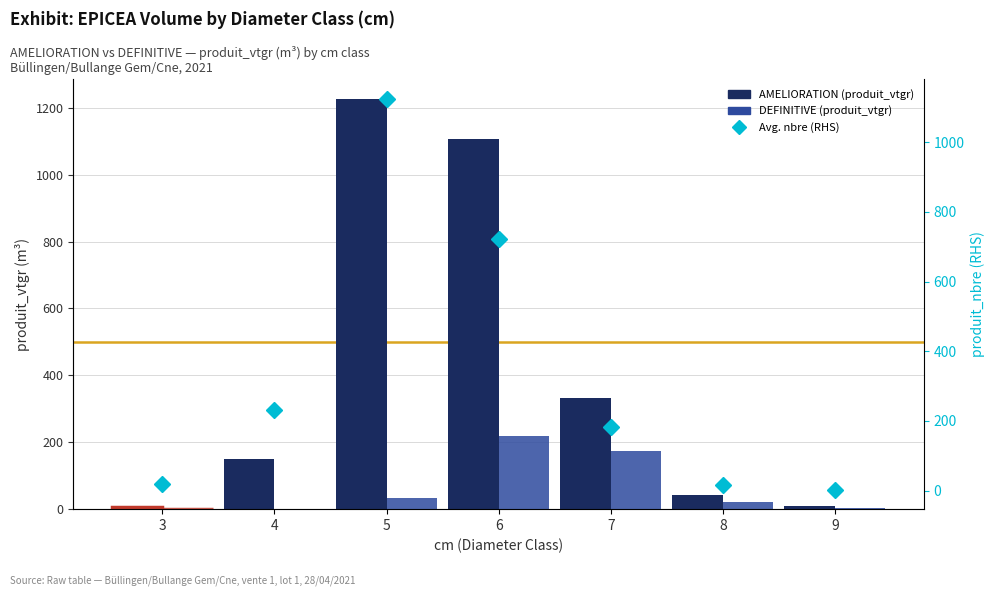

Which series has the largest total across all categories?

AMELIORATION (produit_vtgr)